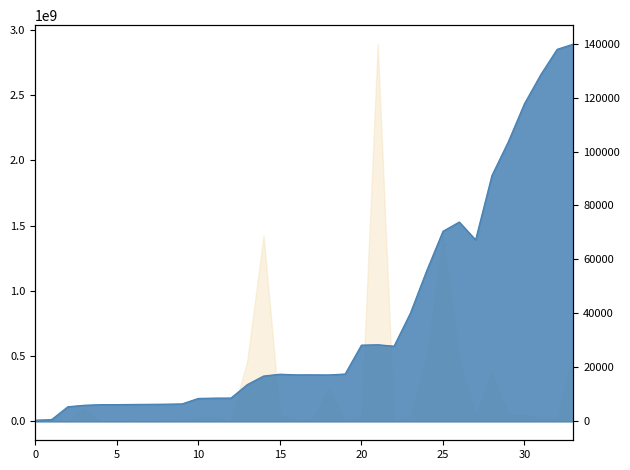

Reading left to right, what are all the values shown in this chart?

464	675	5449	5997	6214	6246	6300	6350	6397	6503	8530	8646	8668	13652	16823	17509	17272	17283	17238	17580	28271	28425	27891	40112	55826	70453	73894	67279	91101	103541	117783	128516	137876	139817